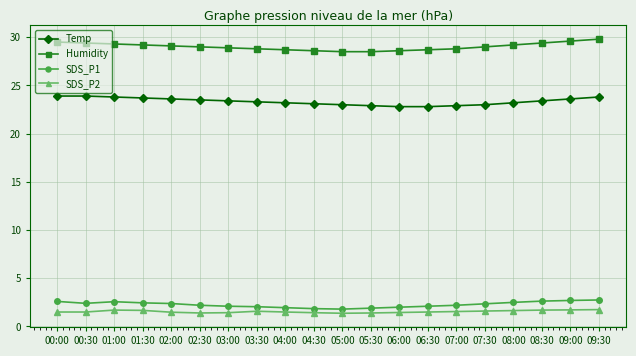

What is the value of the Temp point at the 15th from the left?

22.9